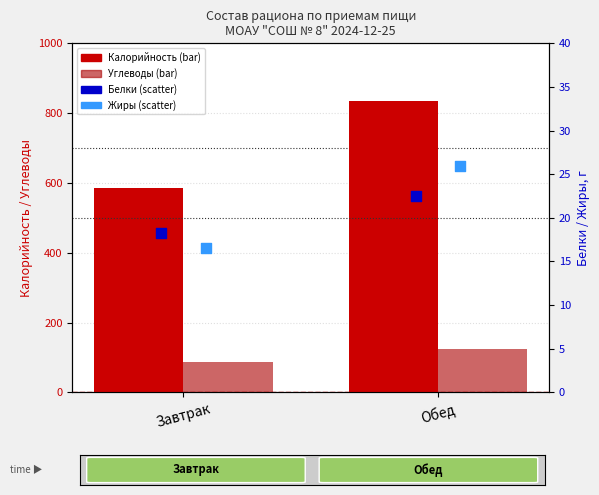

Which series has the largest total across all categories?

Калорийность